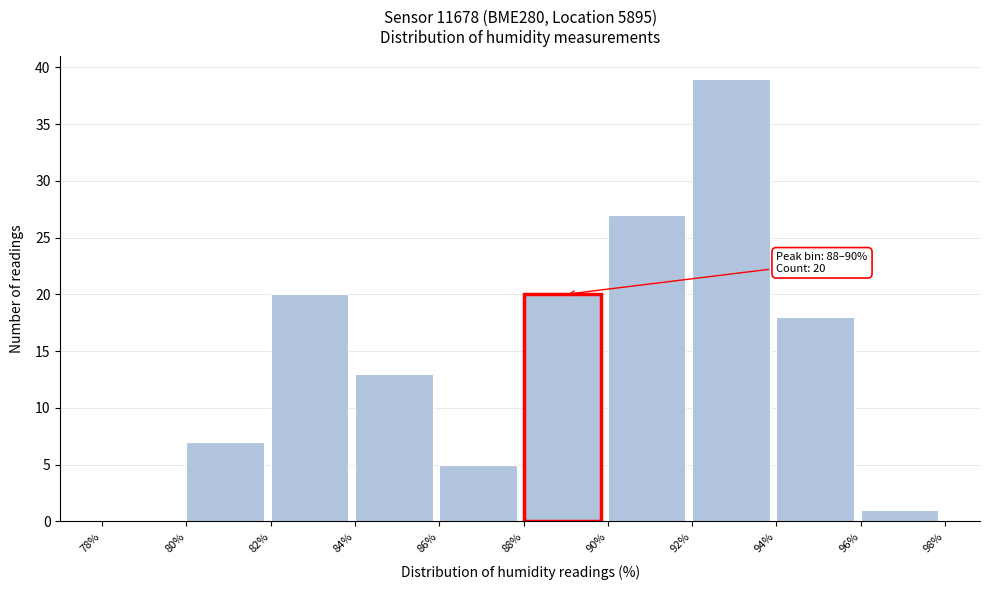

Which range on the x-axis has the tallest bar?

92% to 94%